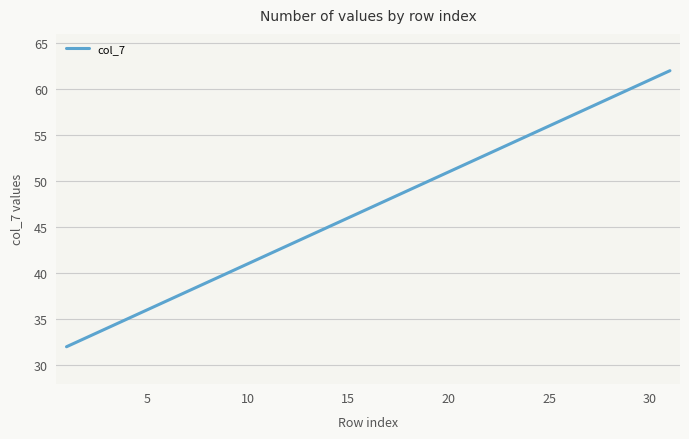

Reading left to right, list all the values displayed in this chart.

32	33	34	35	36	37	38	39	40	41	42	43	44	45	46	47	48	49	50	51	52	53	54	55	56	57	58	59	60	61	62